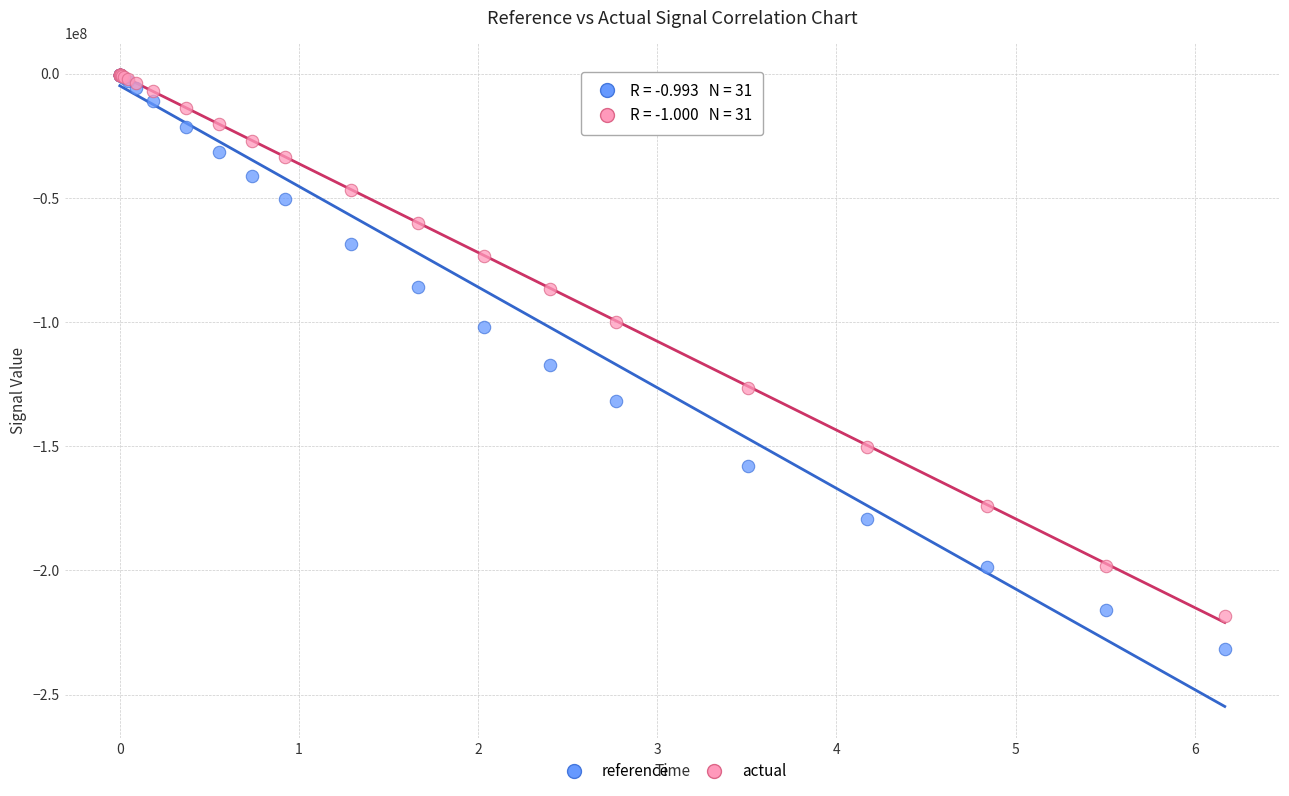

Which series contains the lowest Y value?

reference